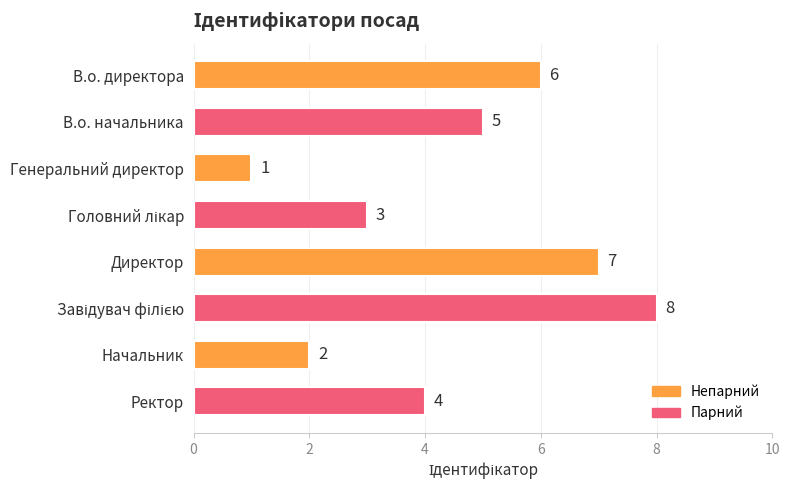

How many bars are there in total?

8